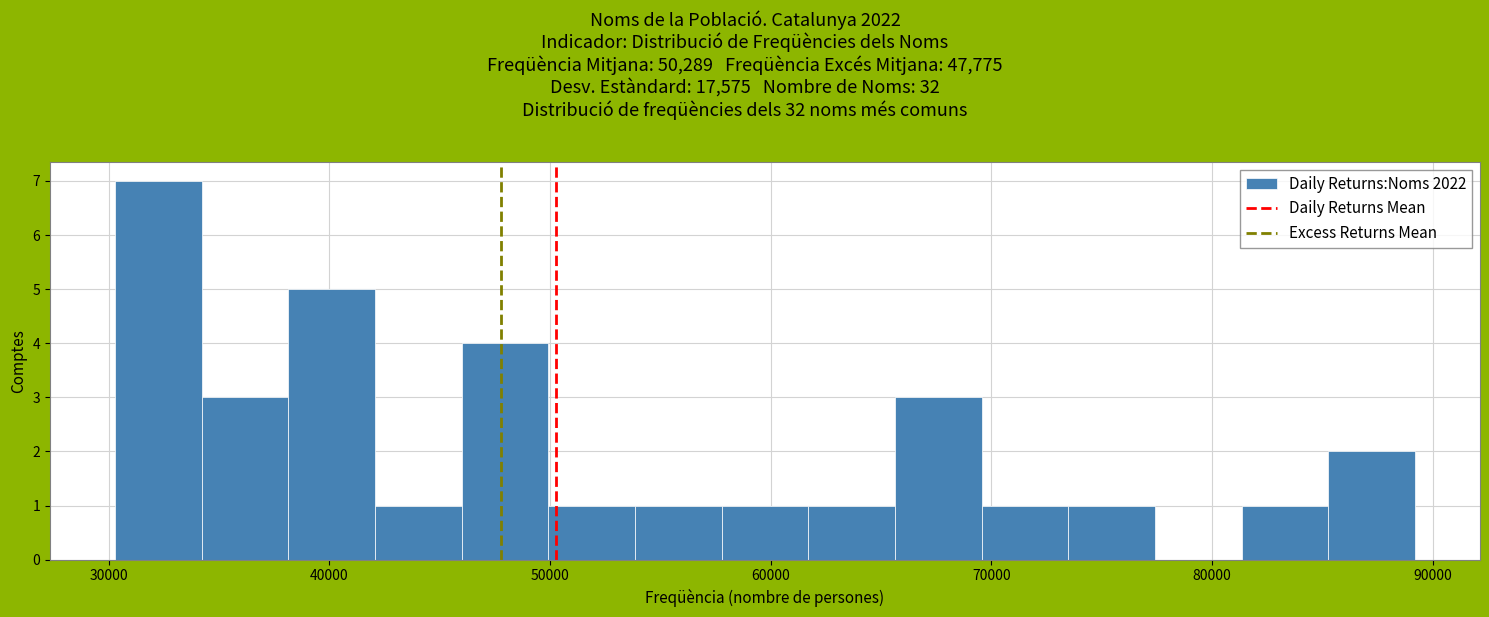

Around what value on the x-axis is the tallest bar? Give the approximate position of its centre, as read against the axis.

32000